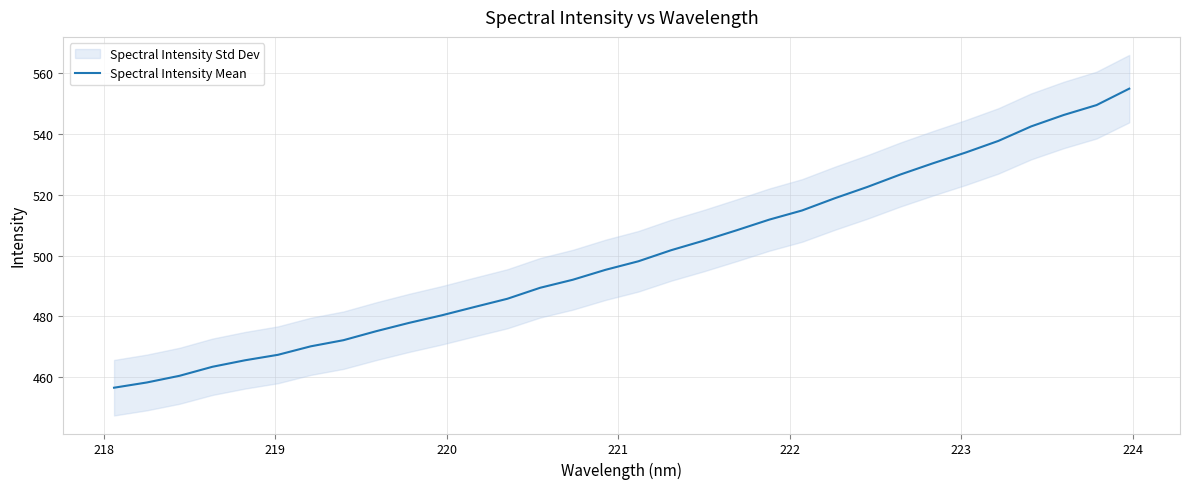

How many values are below 498?

16